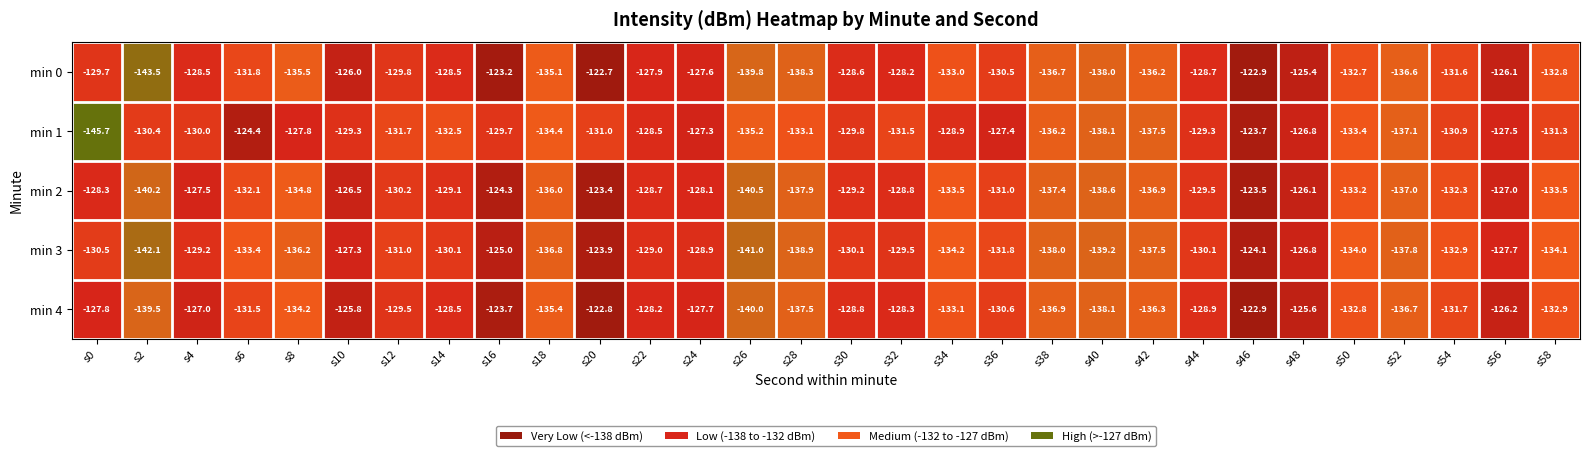

At which category does the chart reach its peak across all series?

s20